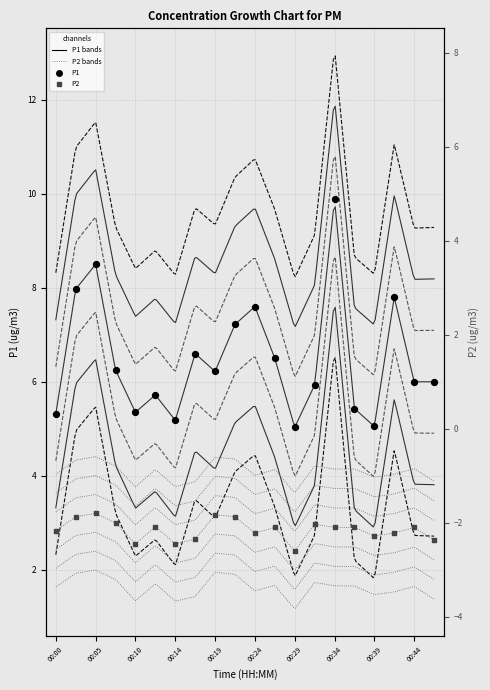

At how many categories does at least one series exceed 6?

10